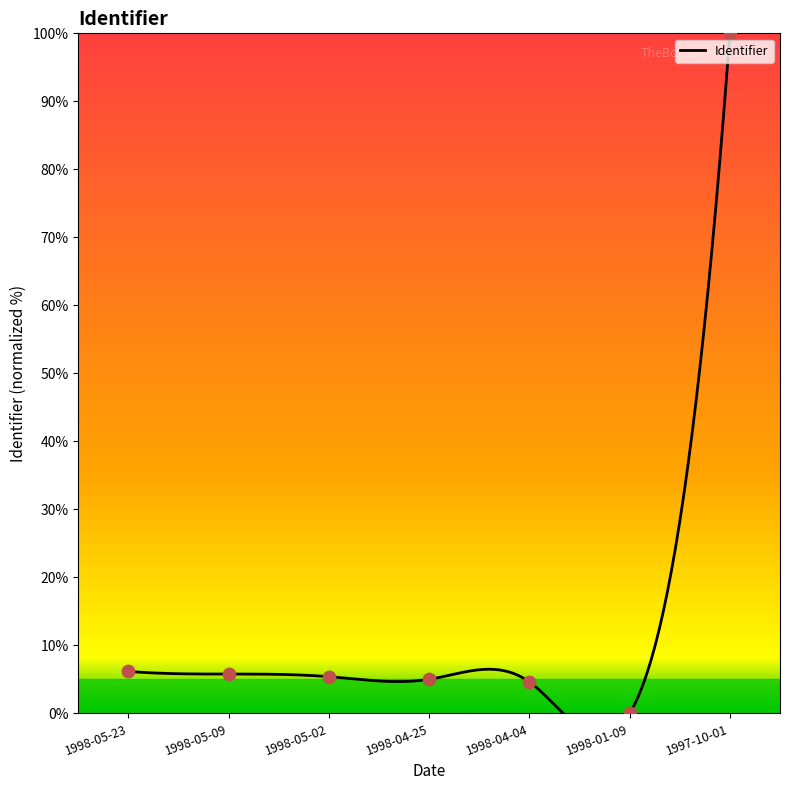

Which has a higher value, 1998-04-04 or 1998-05-09?

1998-05-09